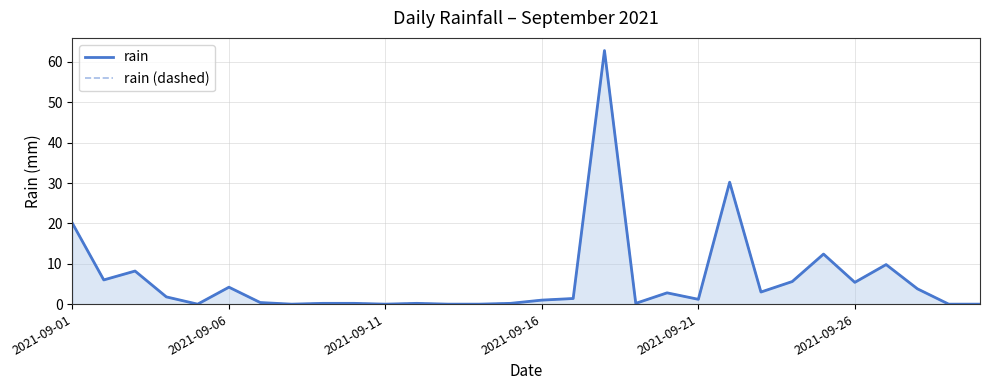

How many lines are shown in the chart?

2